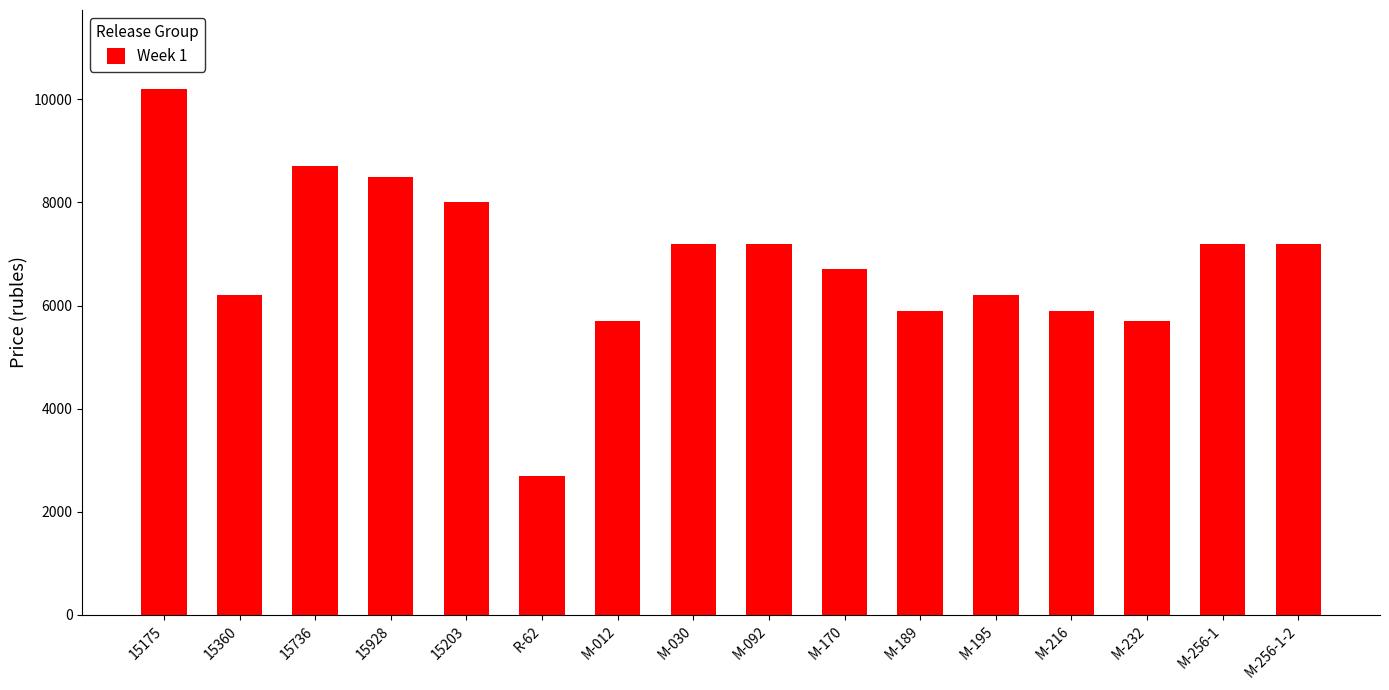

Count the number of data series in this chart.

1